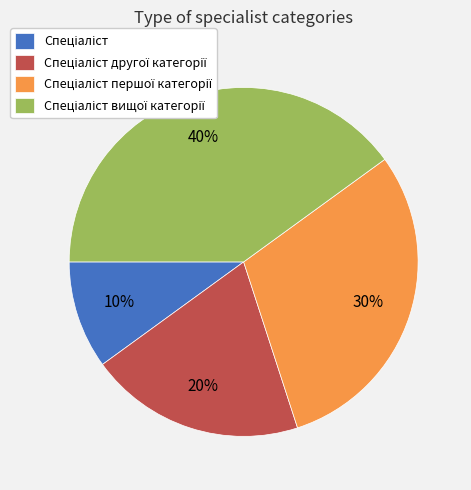

Does any single category account for the majority?

No